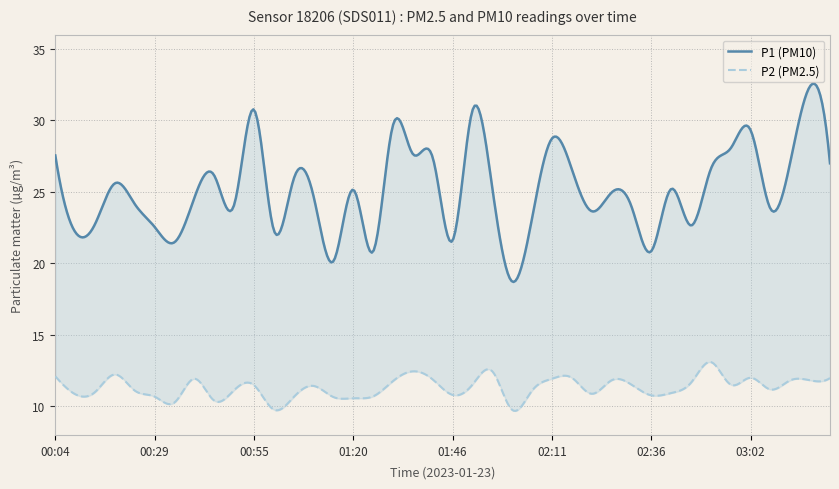

Which category has the highest value in the P1 series?

03:17